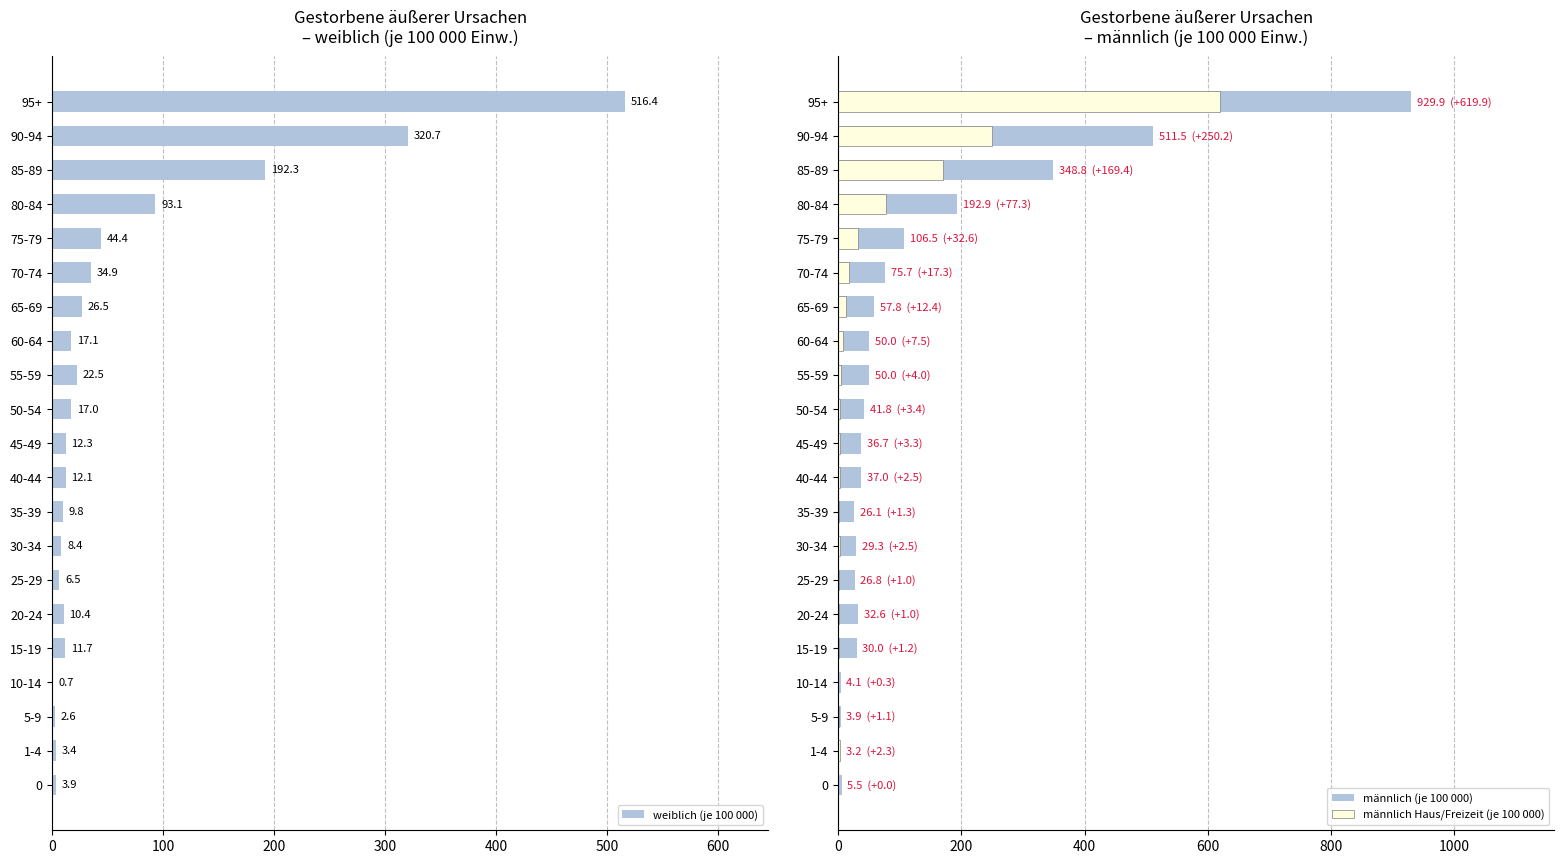

Which category has the highest value in the weiblich (je 100 000) series?

95+